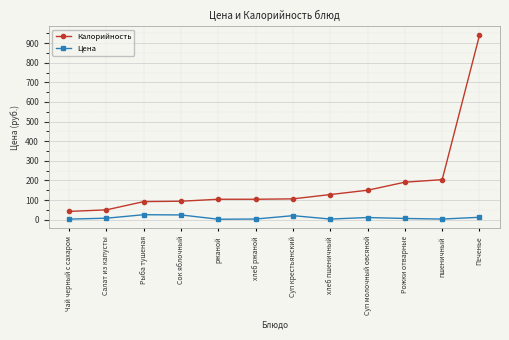

Which series has the widest spread of values?

Калорийность